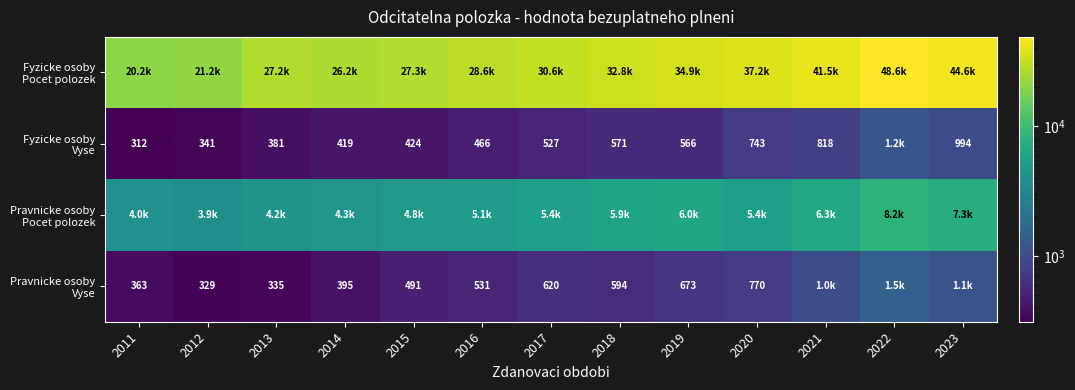

At which label does Pravnicke osoby Pocet polozek reach its minimum?

2012